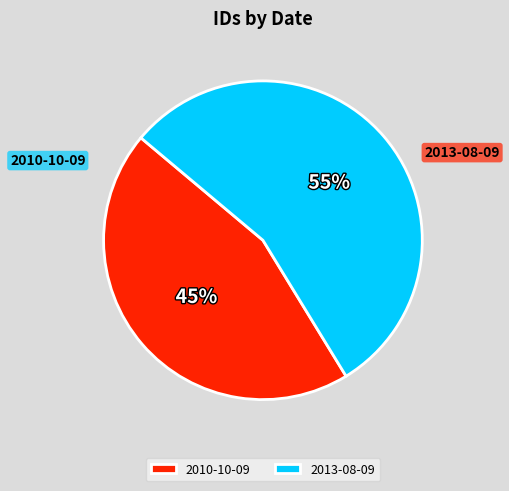

To the nearest percent, what is the average slice percentage?

50%